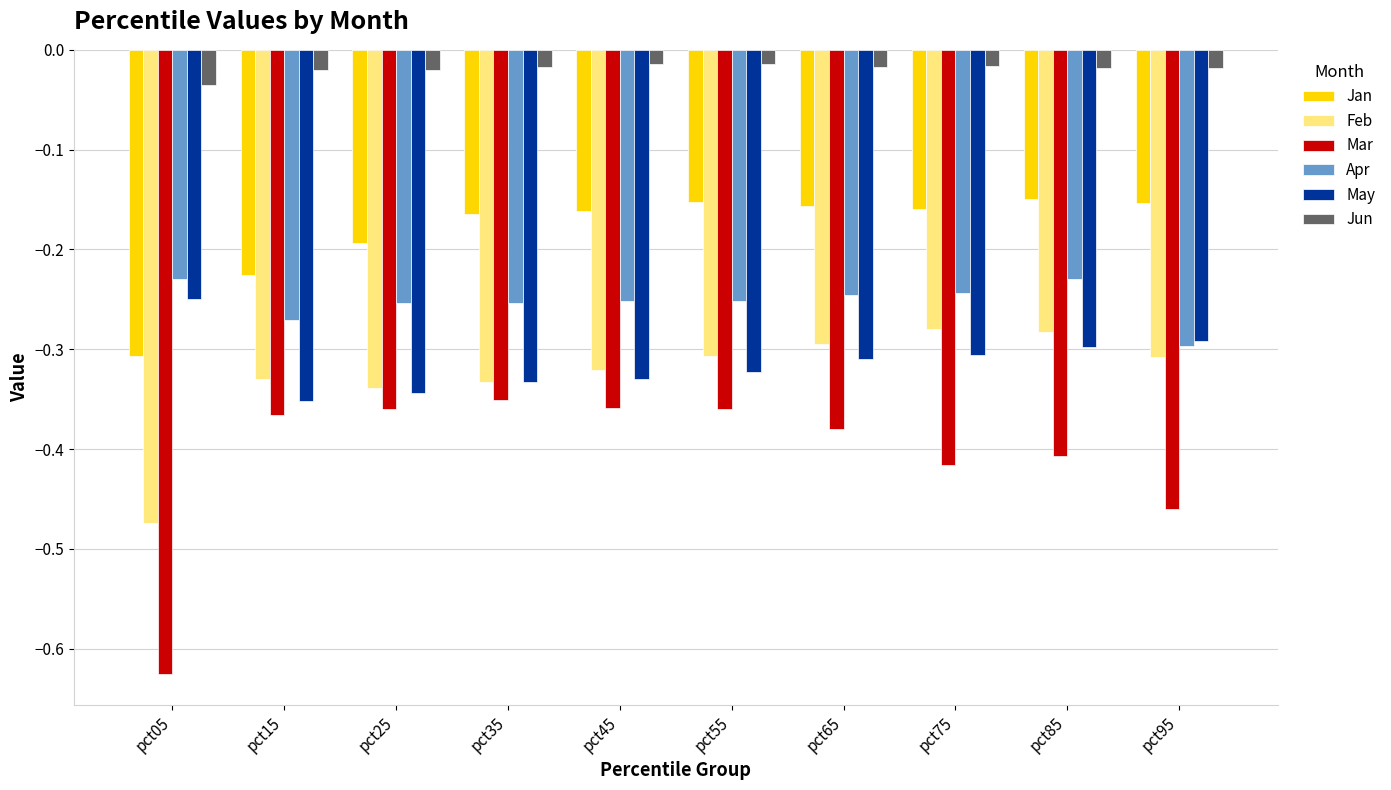

What is the difference between the maximum and minimum values in the Apr series?

0.1